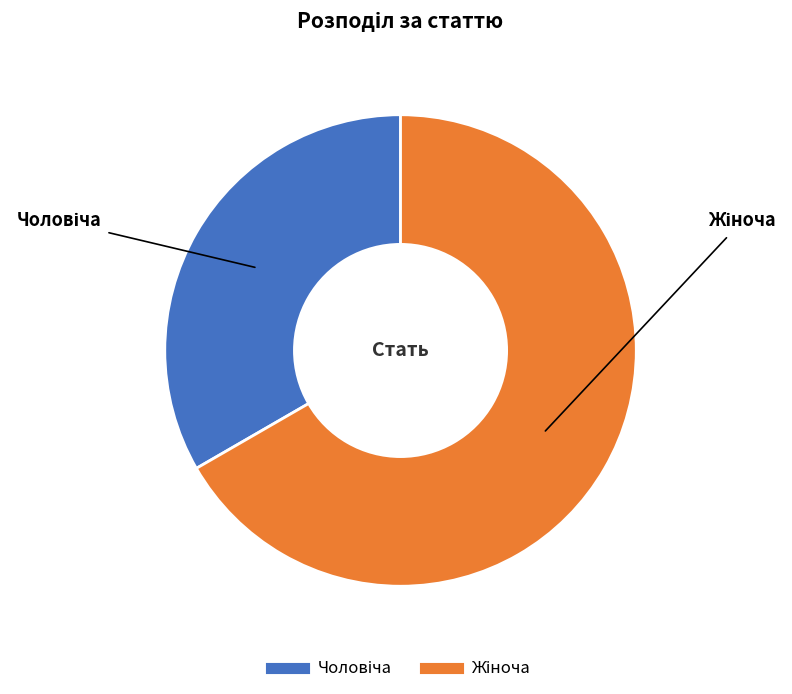

Is there a majority slice in this chart?

Yes